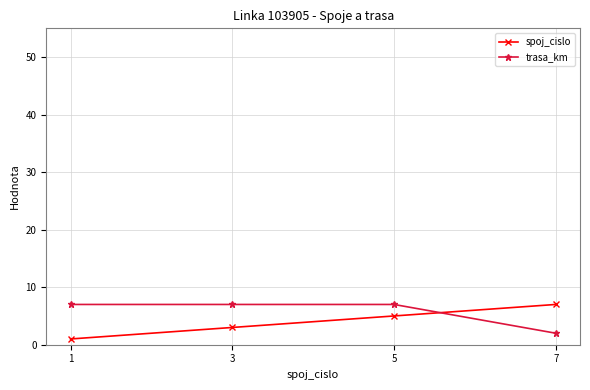

What is the difference between the maximum and minimum values in the trasa_km series?

5